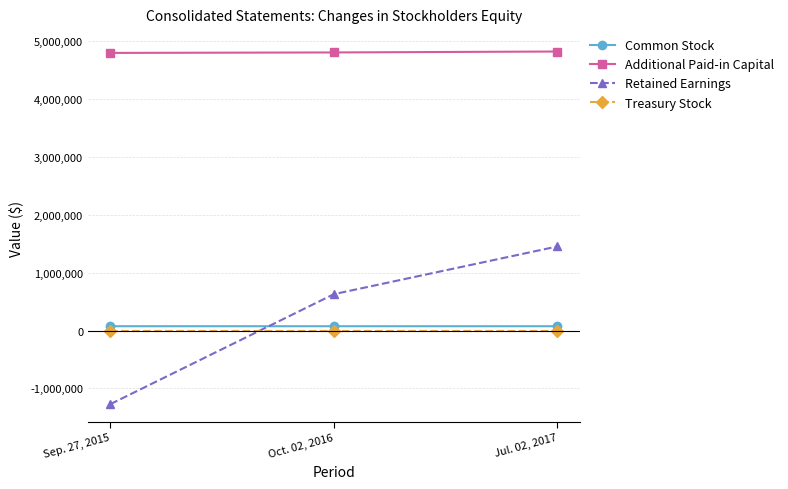

What is the label of the 2nd point from the right?

Oct. 02, 2016